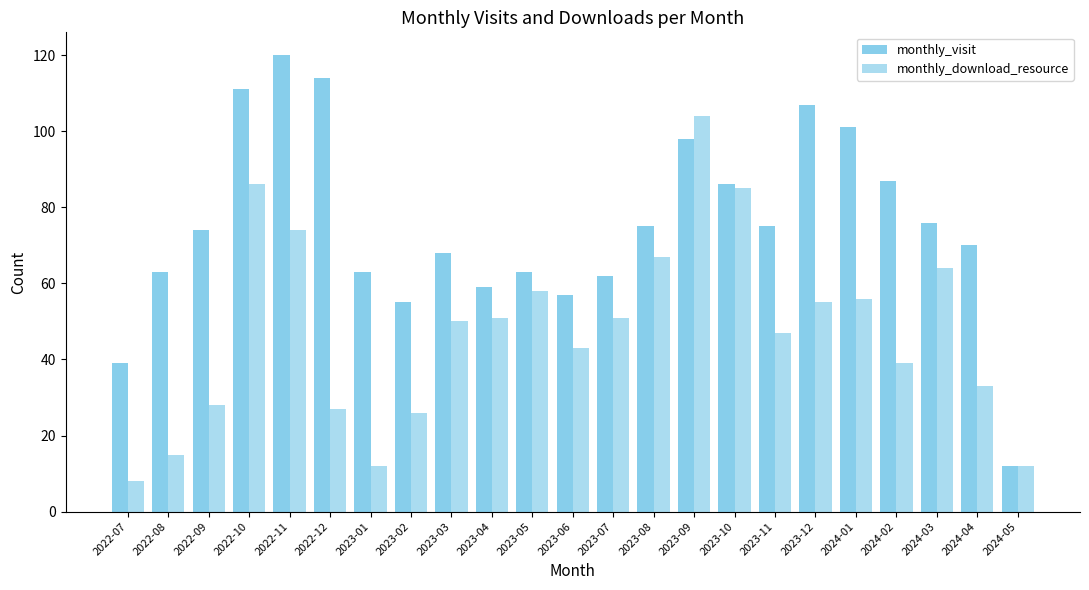

The monthly_visit series shows 87 at 2024-02. True or false?

True